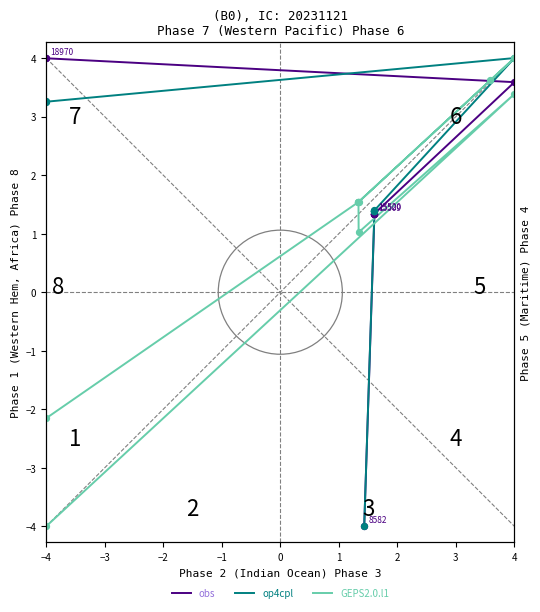

Is the value of GEPS2.0.l1 at 1 greater than the value of obs at 4?

No